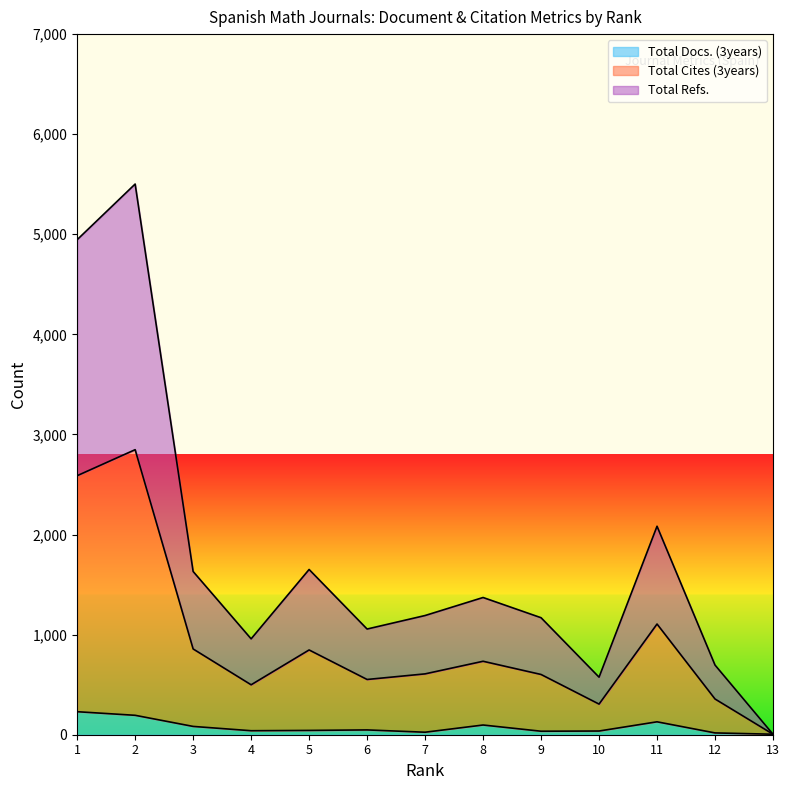

Which label corresponds to the largest value in the chart?

2